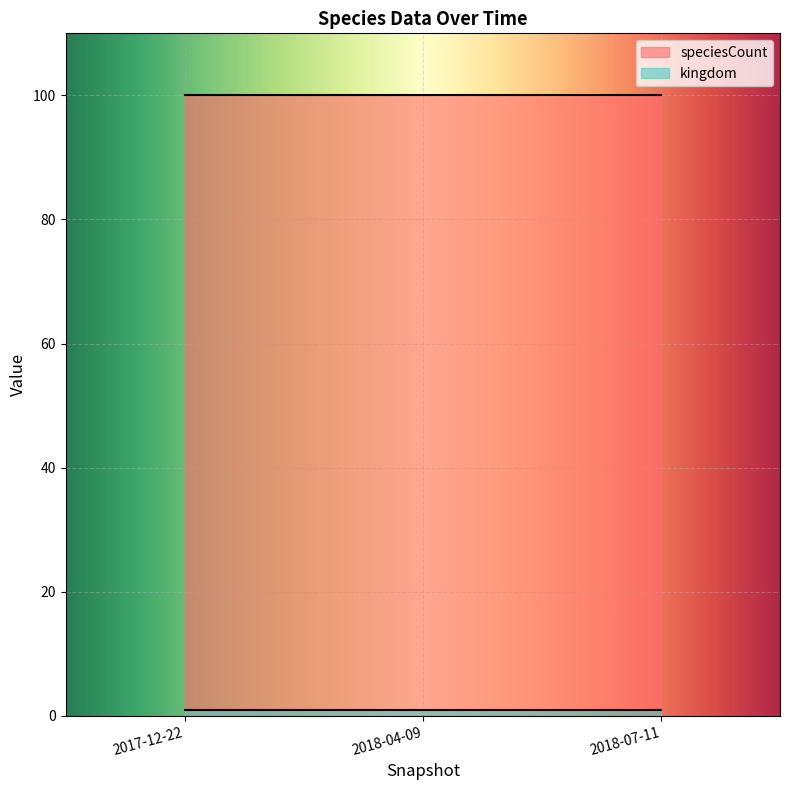

Which category has the highest value in the kingdom series?

2017-12-22